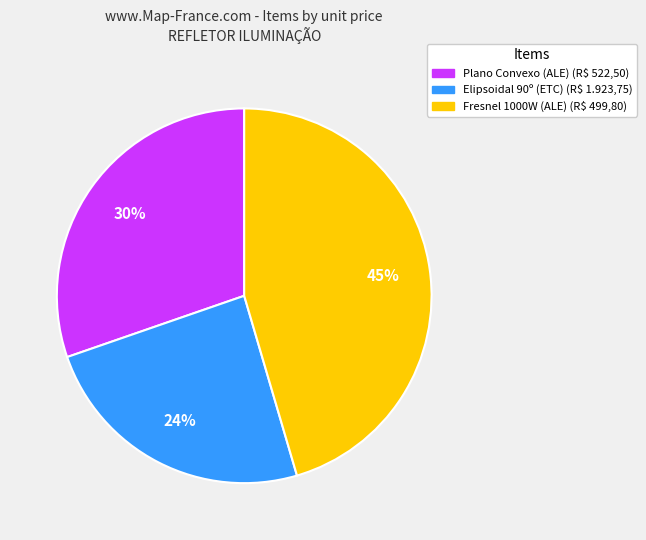

Is there a majority slice in this chart?

No